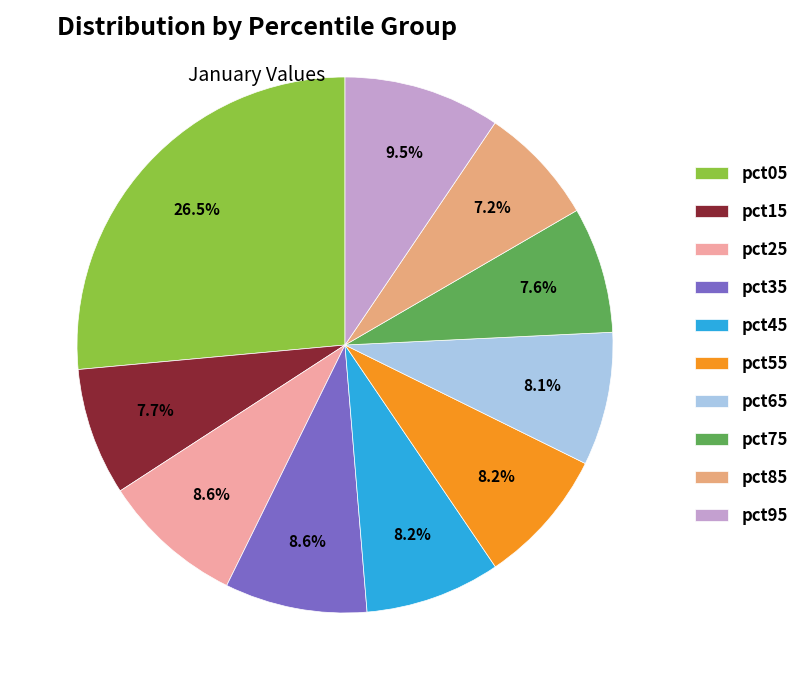

What percentage is NOT represented by pct55?

91.8%